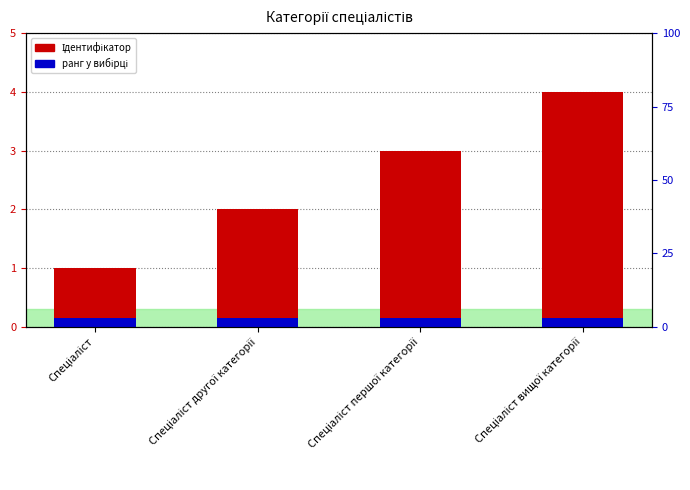

Which label corresponds to the largest value in the chart?

Спеціаліст вищої категорії